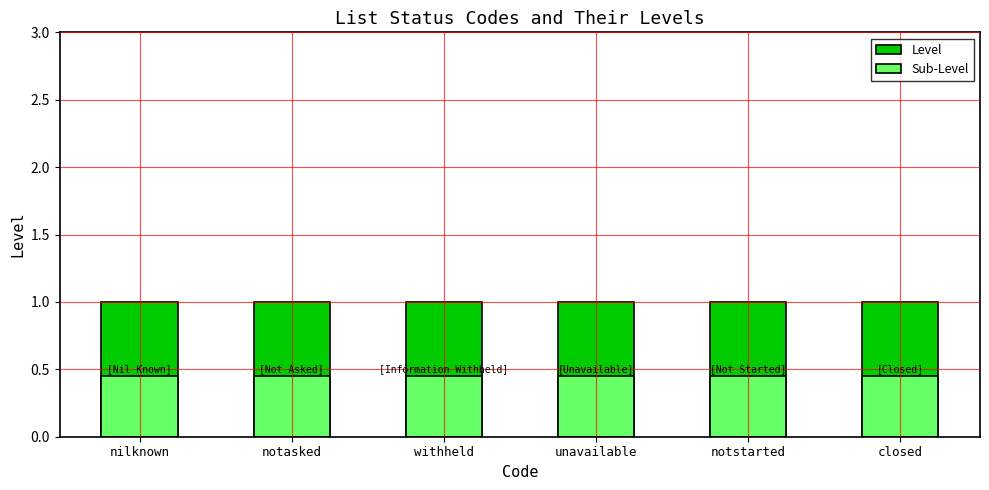

Reading left to right, extract all data points from this chart.

Level: 1.0	1.0	1.0	1.0	1.0	1.0
Sub-Level: 0.5	0.5	0.5	0.5	0.5	0.5